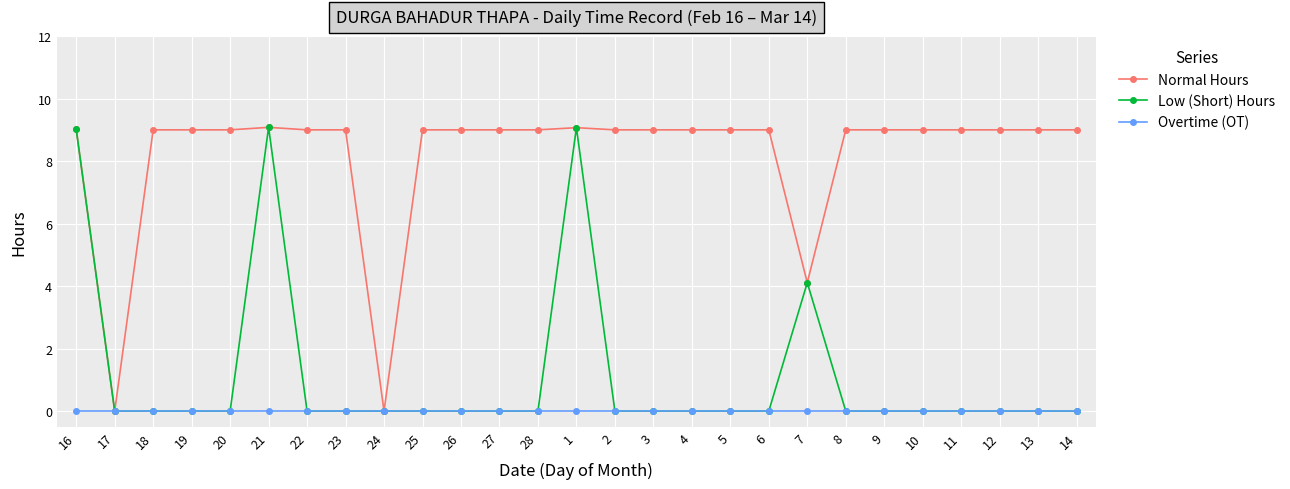

At how many categories does at least one series exceed 8?

24